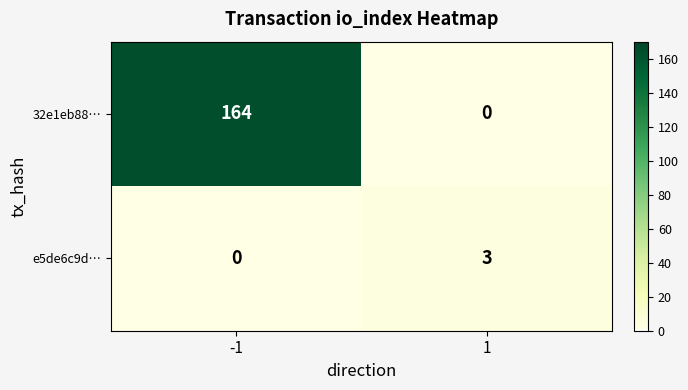

At which category is the sum across all series the highest?

-1